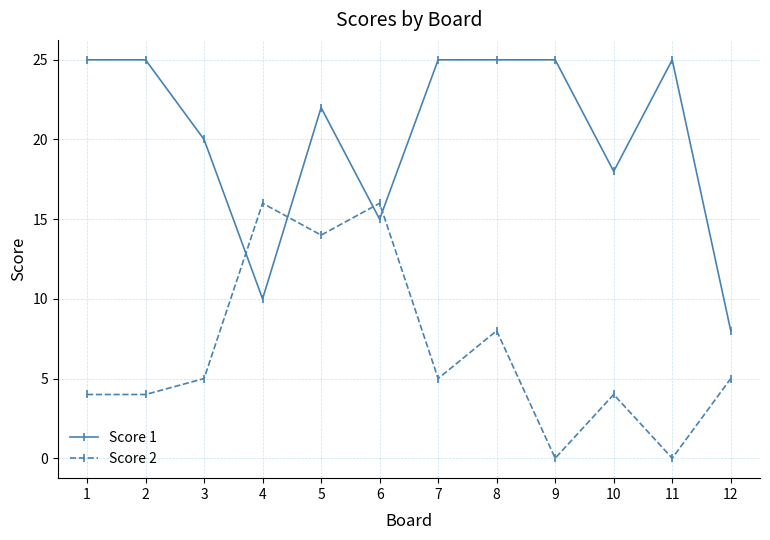

Which series has the widest spread of values?

Score 1